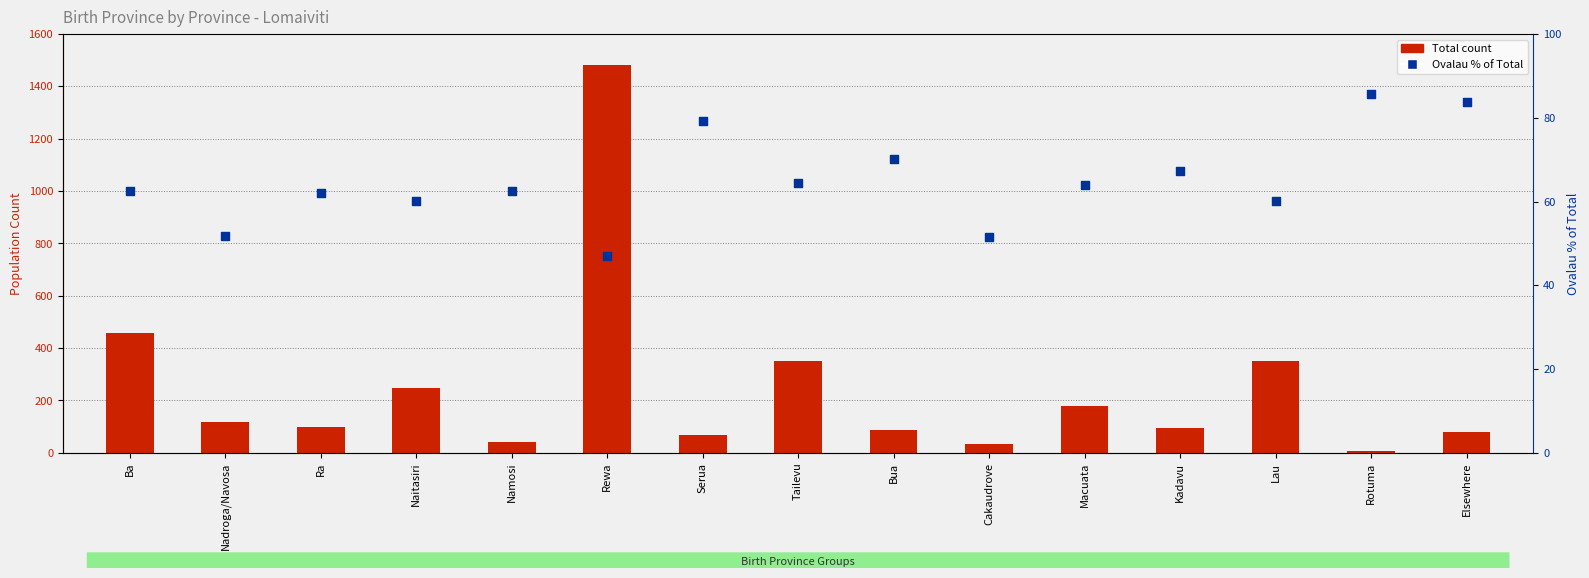

Which series has the largest Y range (max minus min)?

Total